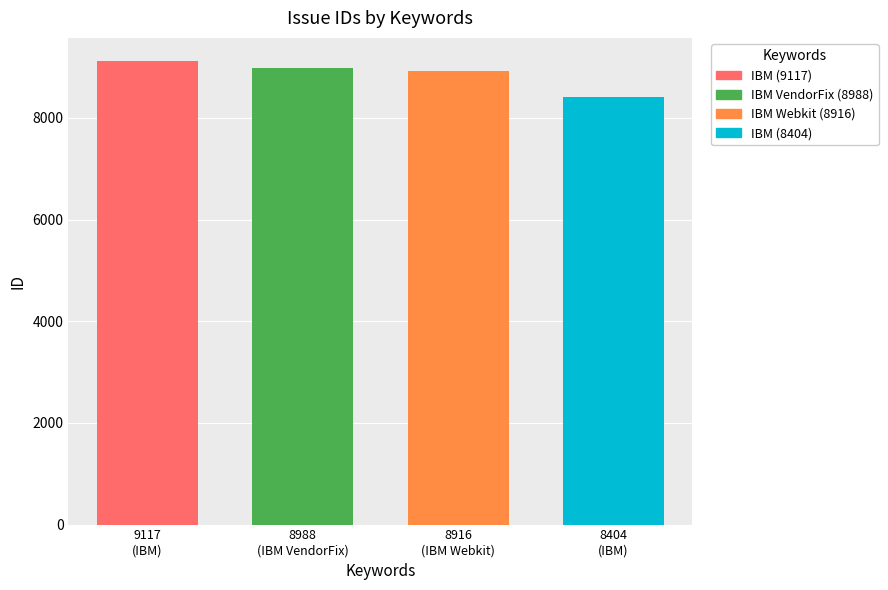

How many series are shown in this chart?

1